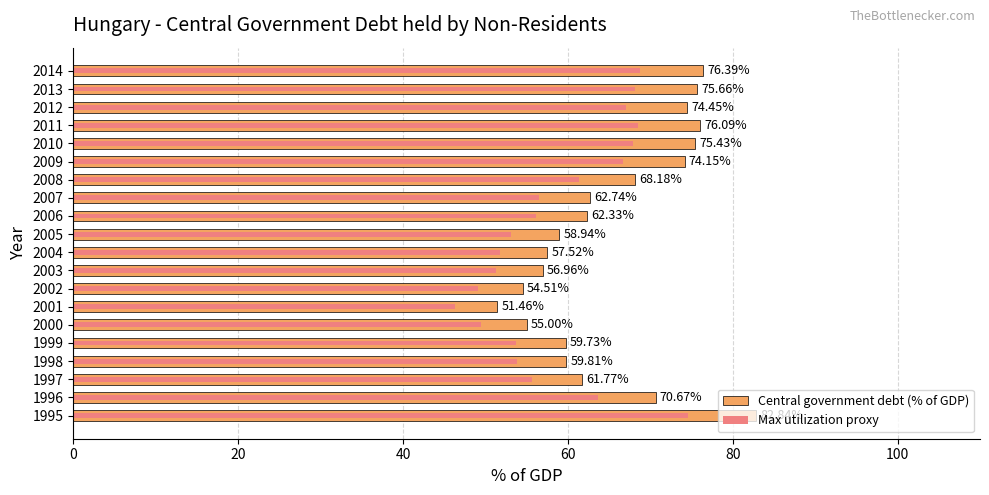

How many groups of bars are there?

20